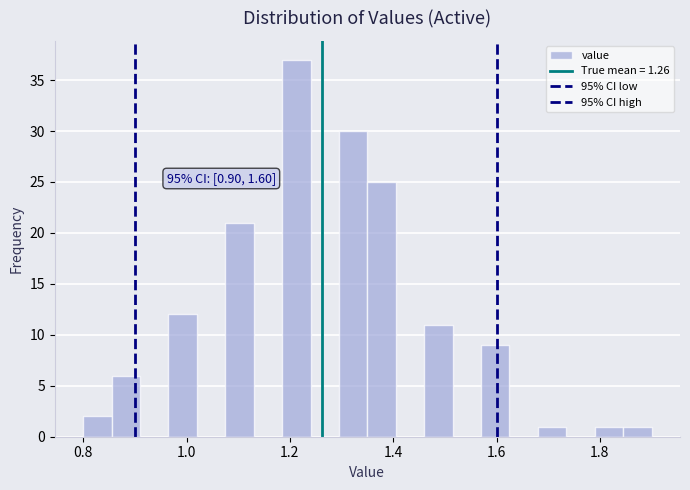

Read against the x-axis, roughly where is the centre of the tallest bar?

1.22